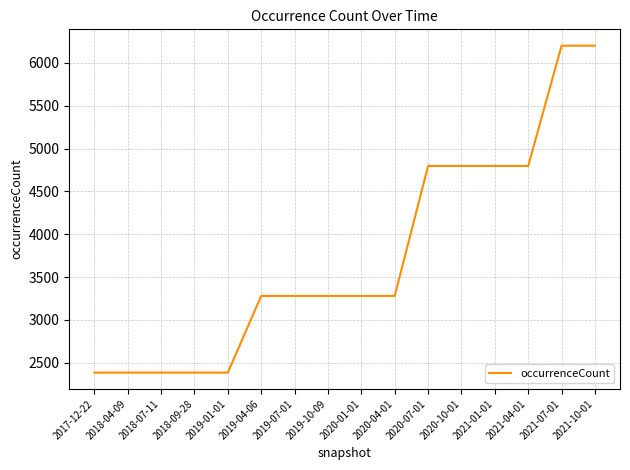

How many lines are shown in the chart?

1